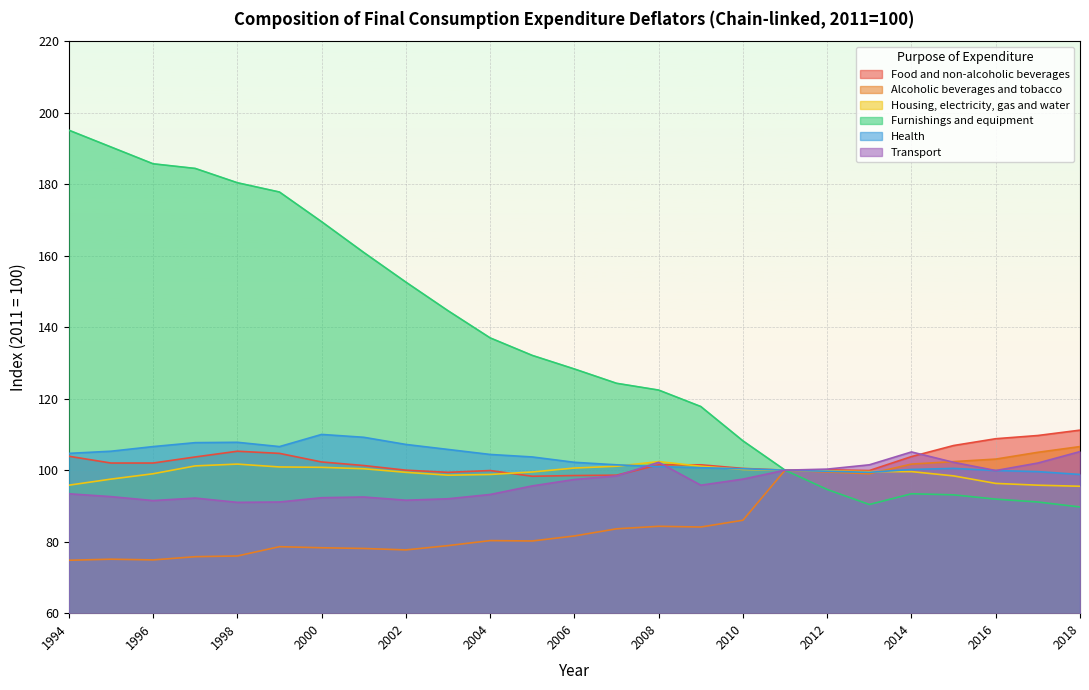

Rank the series by their maximum value, from lowest to highest.

Housing, electricity, gas and water, Transport, Alcoholic beverages and tobacco, Health, Food and non-alcoholic beverages, Furnishings and equipment